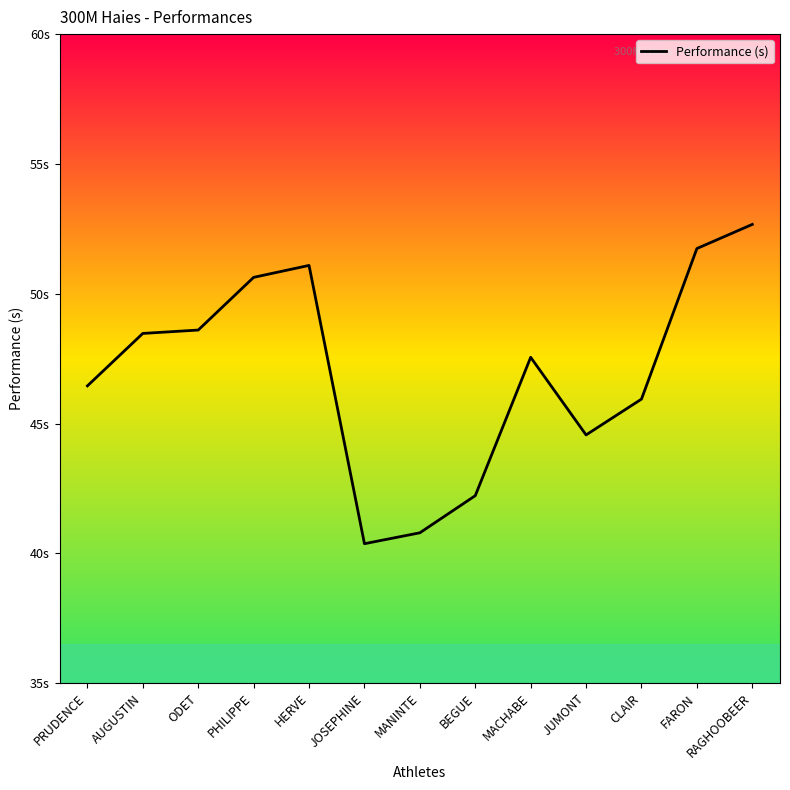

Does the chart display data point markers on the line(s)?

No